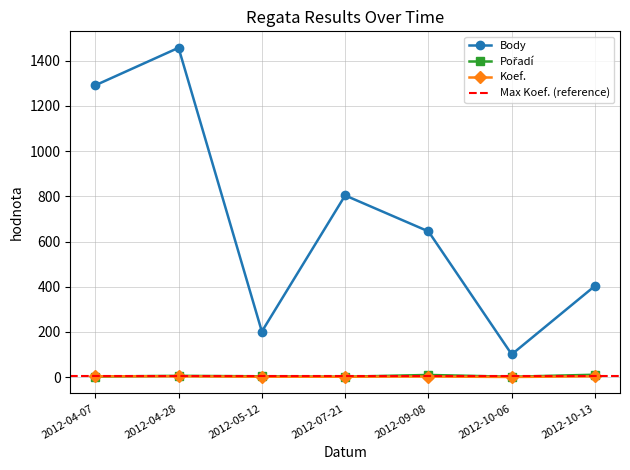

True or false: Pořadí and Koef. intersect in this chart.

True